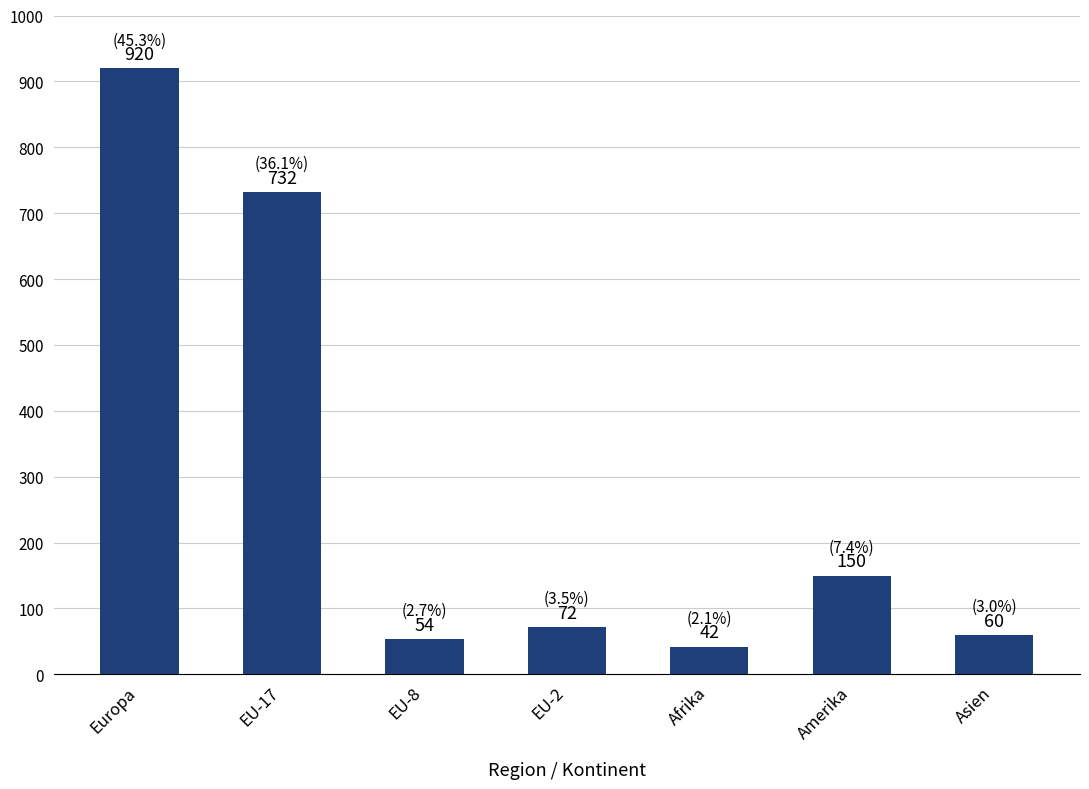

Reading left to right, extract all data points from this chart.

Europa=920	EU-17=732	EU-8=54	EU-2=72	Afrika=42	Amerika=150	Asien=60